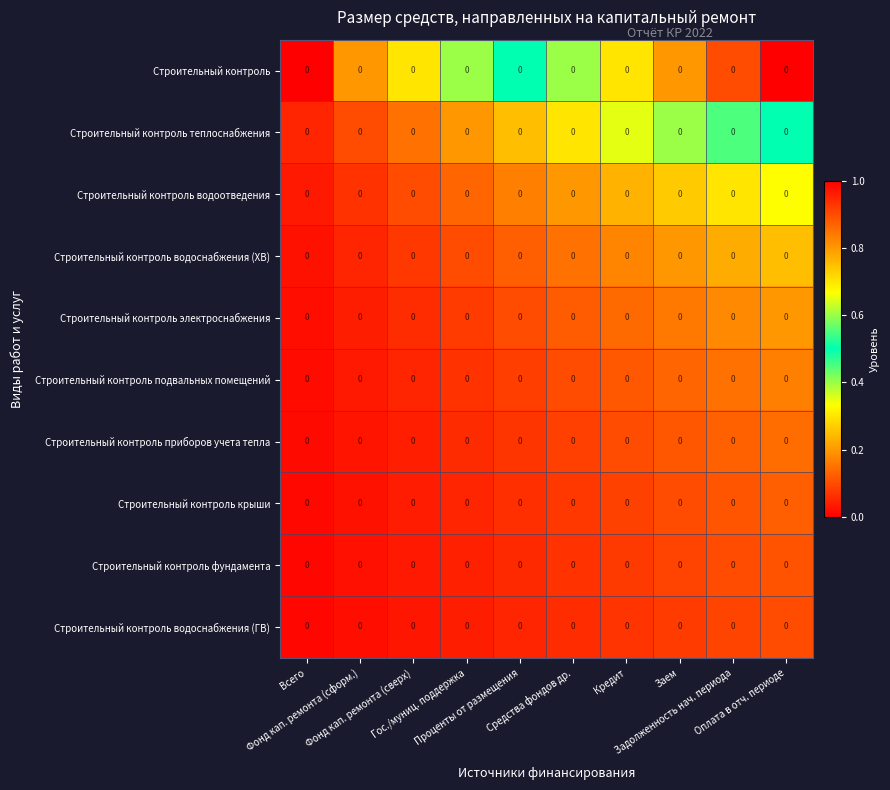

At which category is the sum across all series the highest?

Оплата в отч. периоде